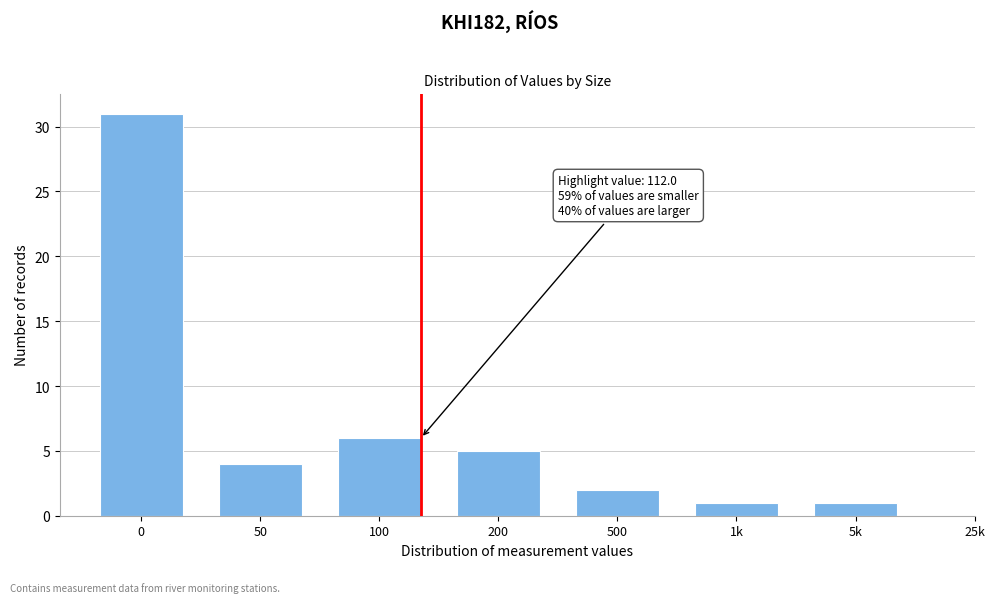

Reading left to right, what are all the values shown in this chart?

0=31	50=4	100=6	200=5	500=2	1k=1	5k=1